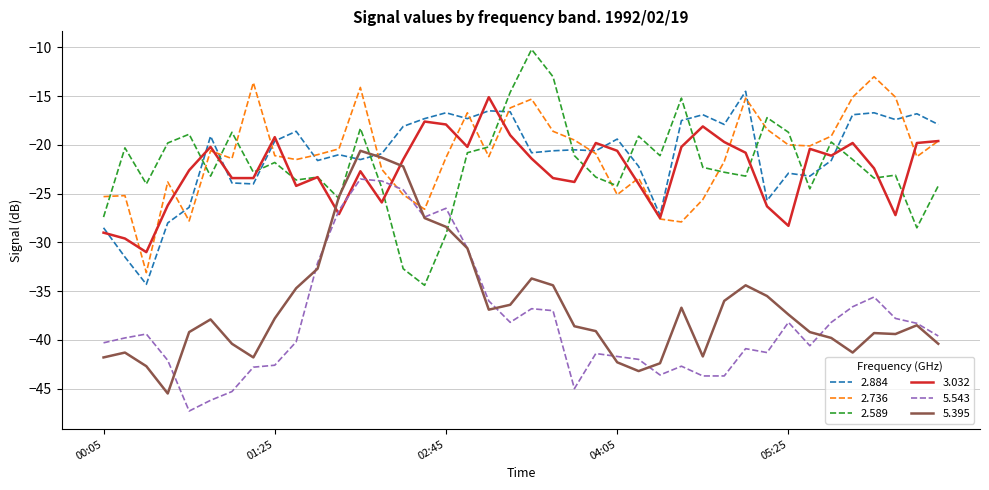

True or false: 2.736 has more than 2 interior local peaks.

True